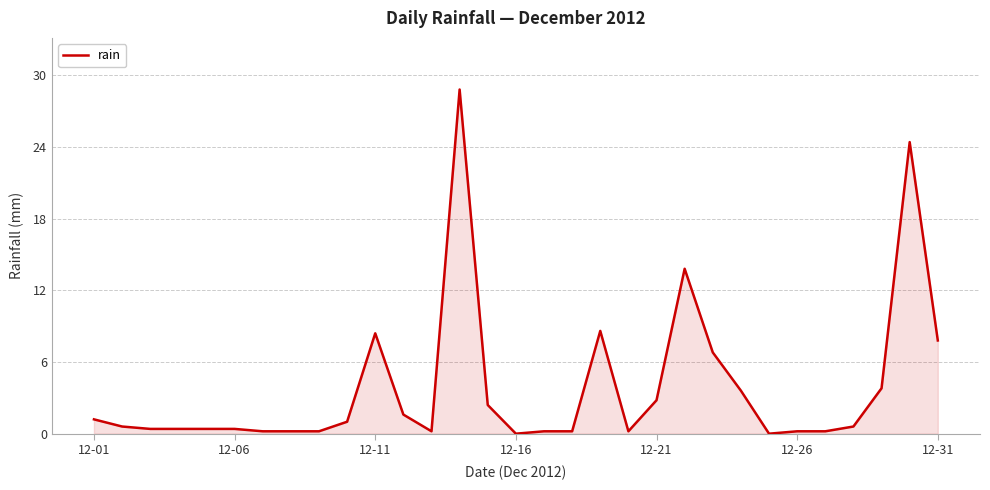

What is the difference between the maximum and minimum values?

28.8